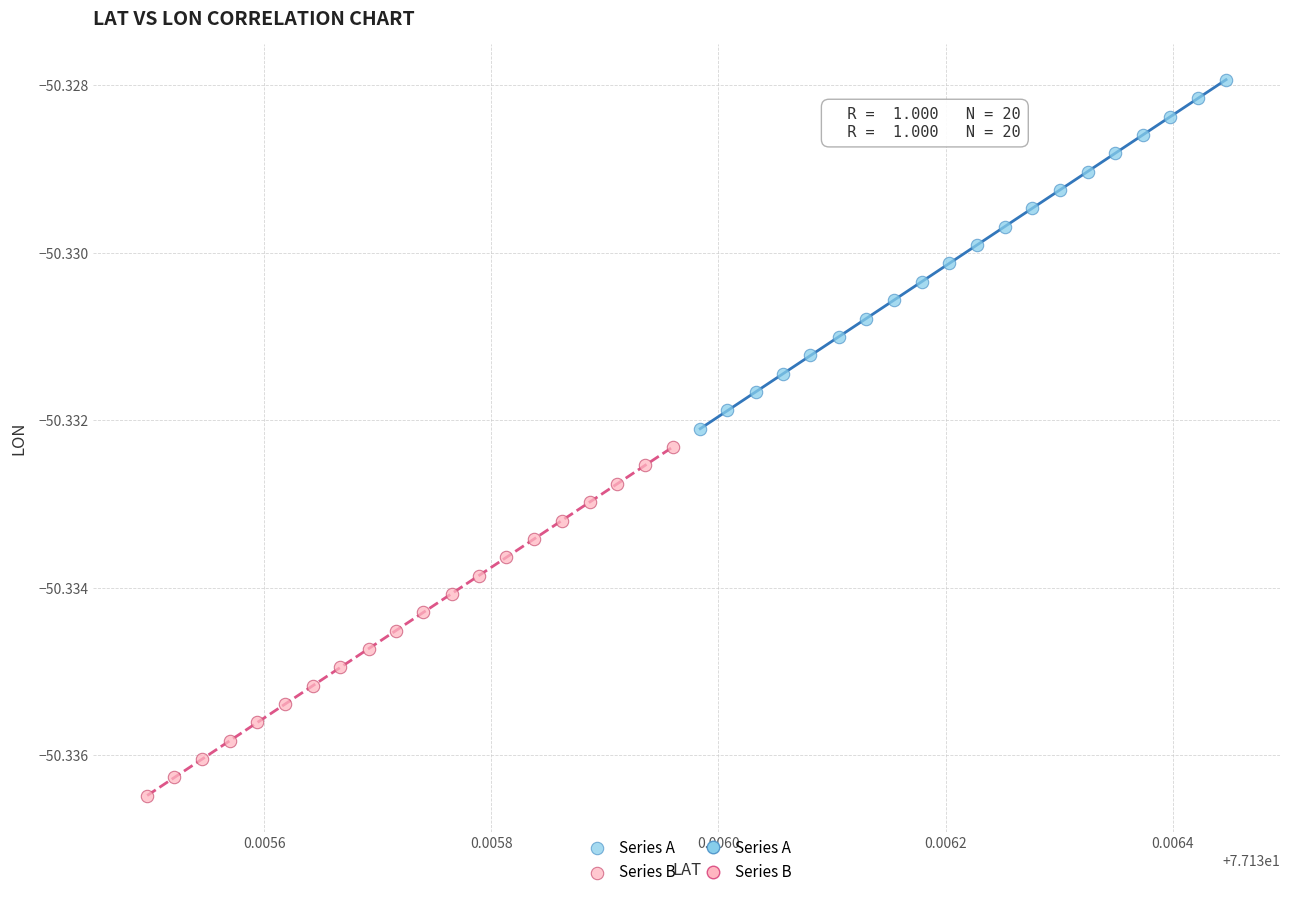

Which series contains the lowest Y value?

Series B